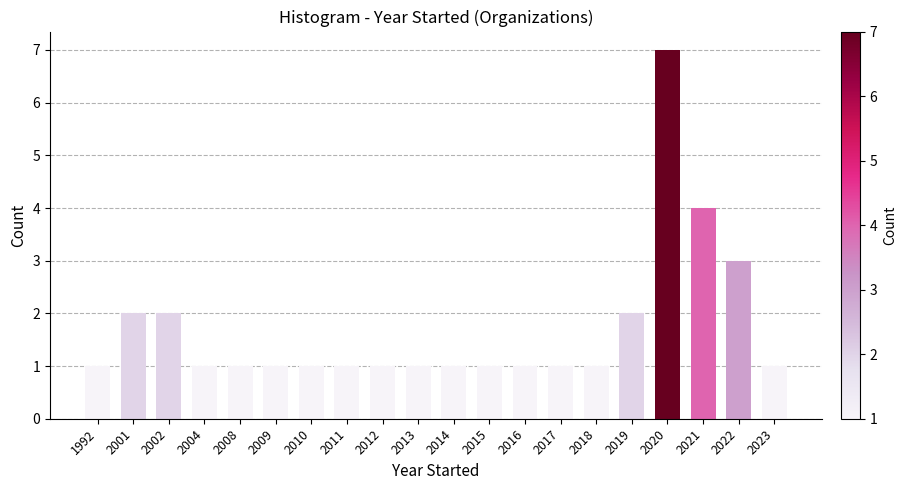

Reading left to right, transcribe all the data shown in this chart.

1992=1	2001=2	2002=2	2004=1	2008=1	2009=1	2010=1	2011=1	2012=1	2013=1	2014=1	2015=1	2016=1	2017=1	2018=1	2019=2	2020=7	2021=4	2022=3	2023=1